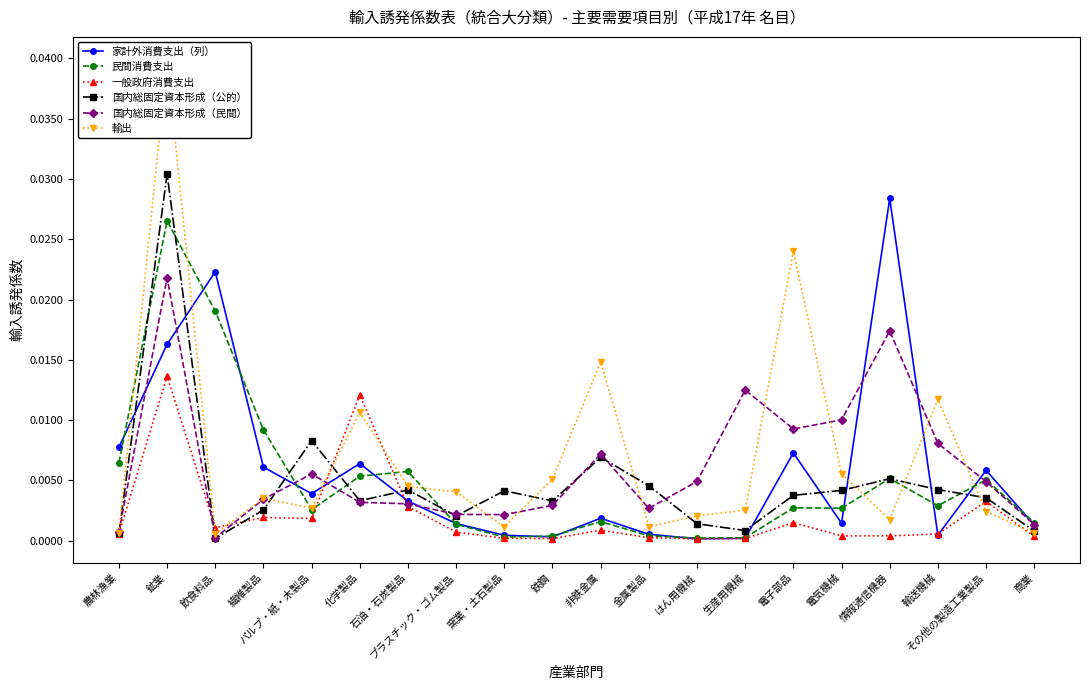

At which category is the sum across all series the highest?

鉱業